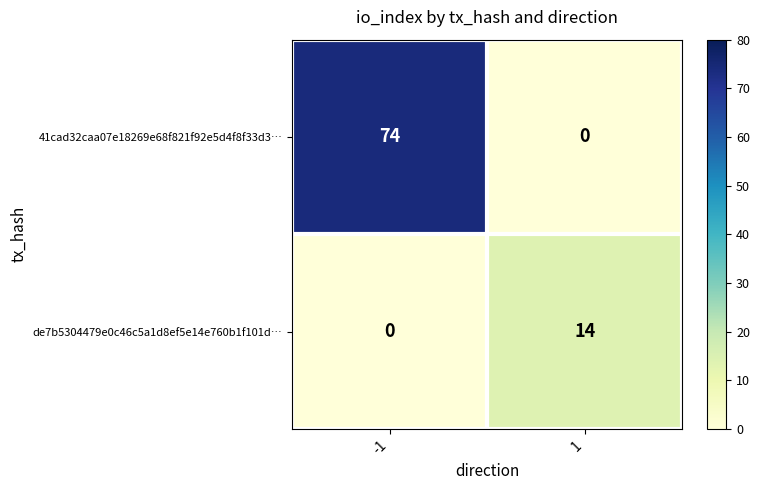

Rank the series by their average value, from highest to lowest.

41cad32caa07e18269e68f821f92e5d4f8f33d3…, de7b5304479e0c46c5a1d8ef5e14e760b1f101d…